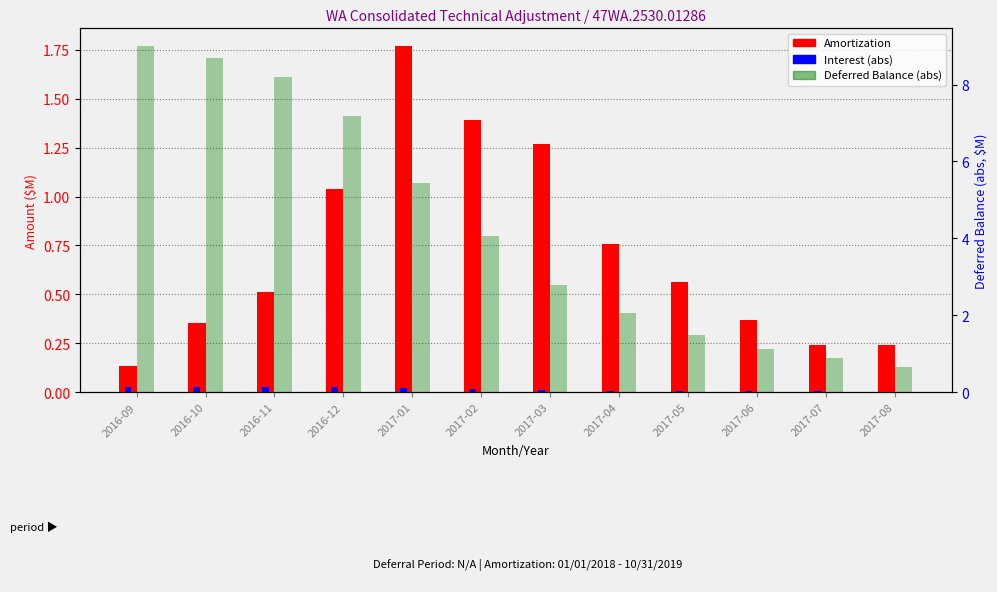

What is the sum of the Deferred Balance (abs) values at 2017-07 and 2017-01?

6.3